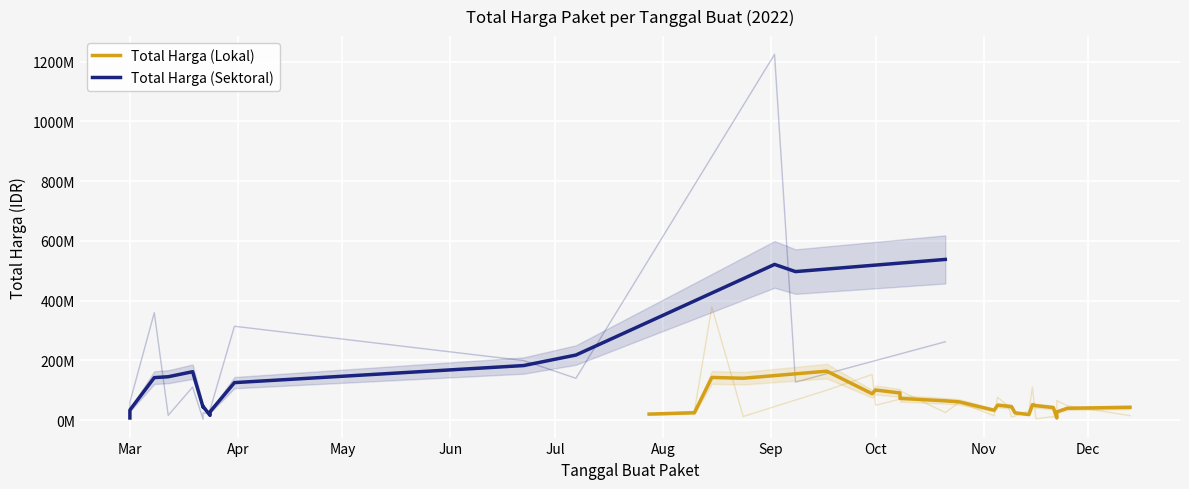

The value of Total Harga (Lokal) at 15 is 29476592. True or false?

False